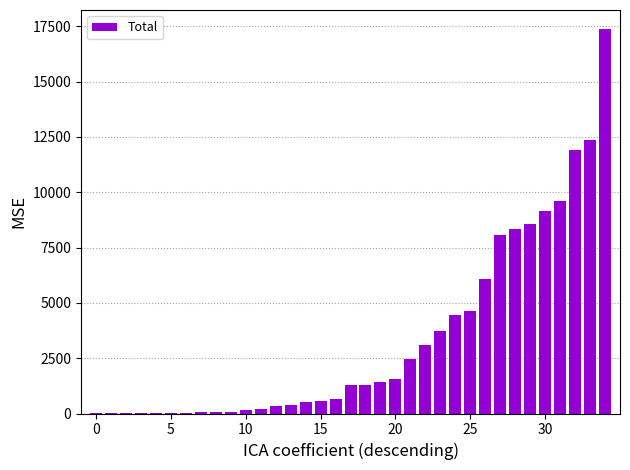

What is the maximum value shown in the chart?

17371